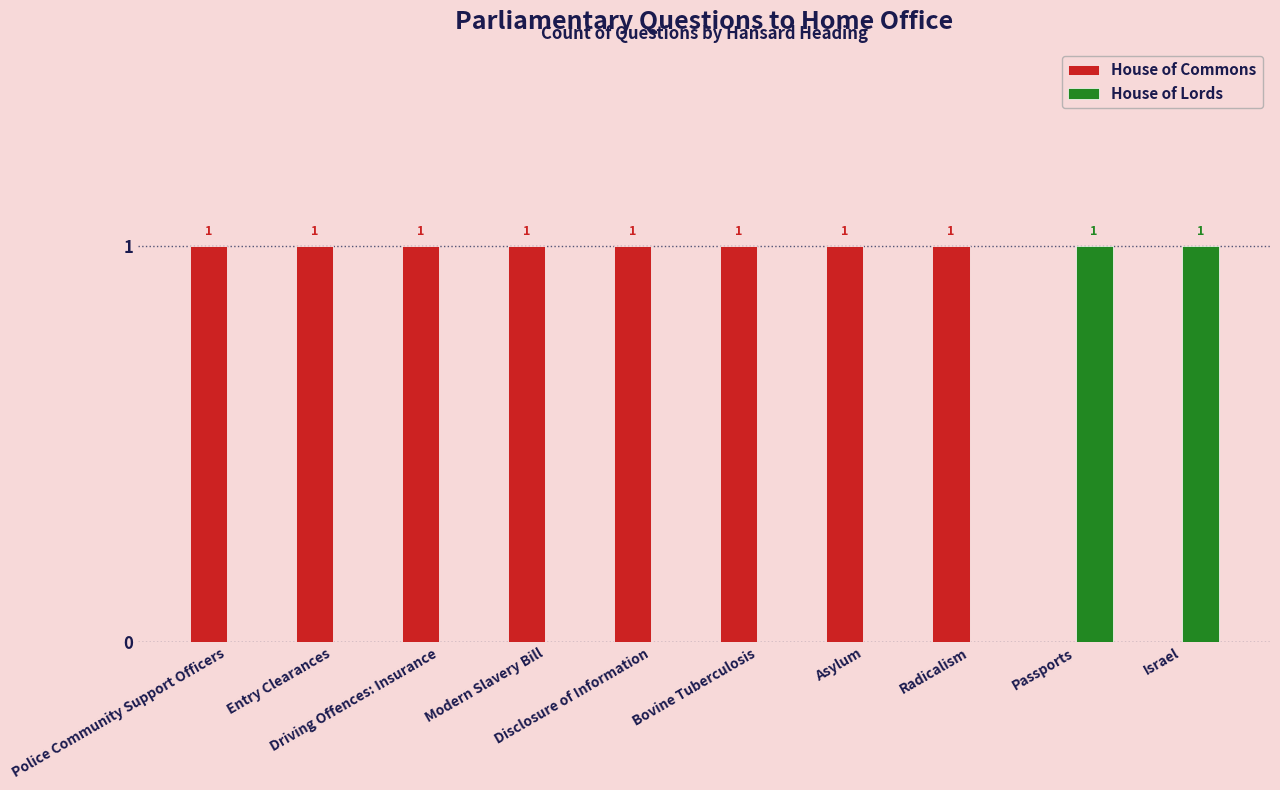

What is the greatest value displayed?

1